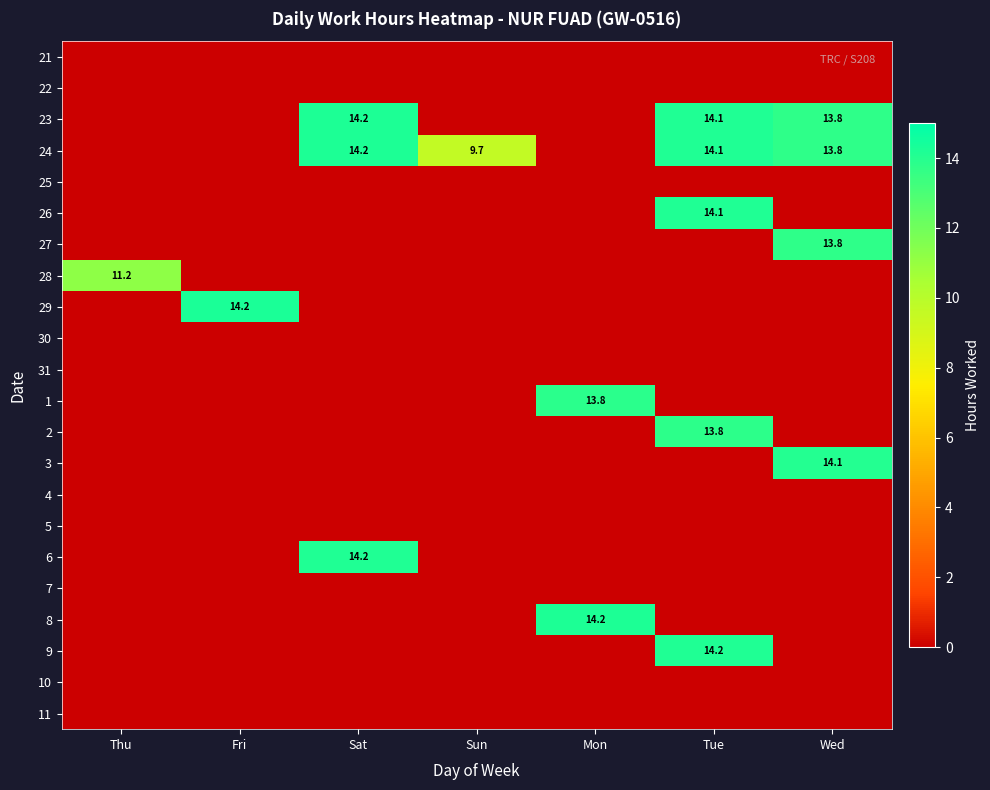

True or false: 24 has a value of 25.3 at Sat.

False